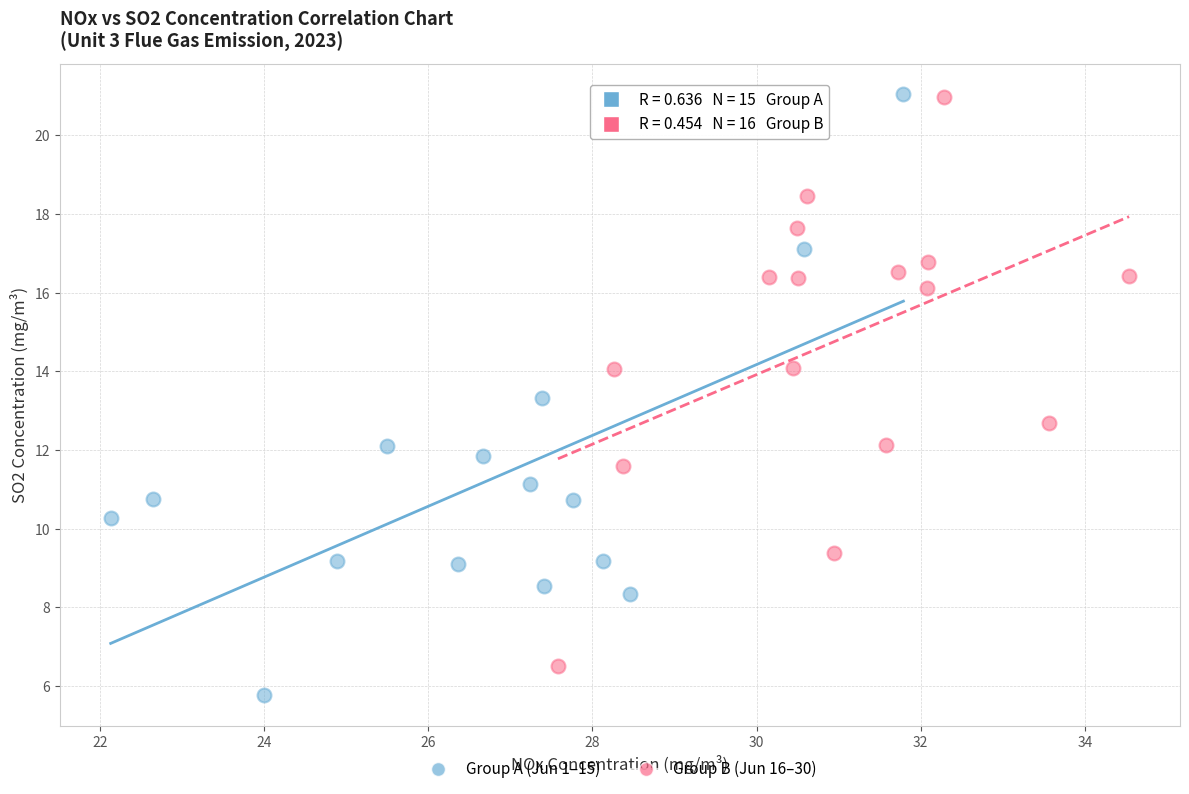

Which series contains the lowest Y value?

Group A (Jun 1–15)